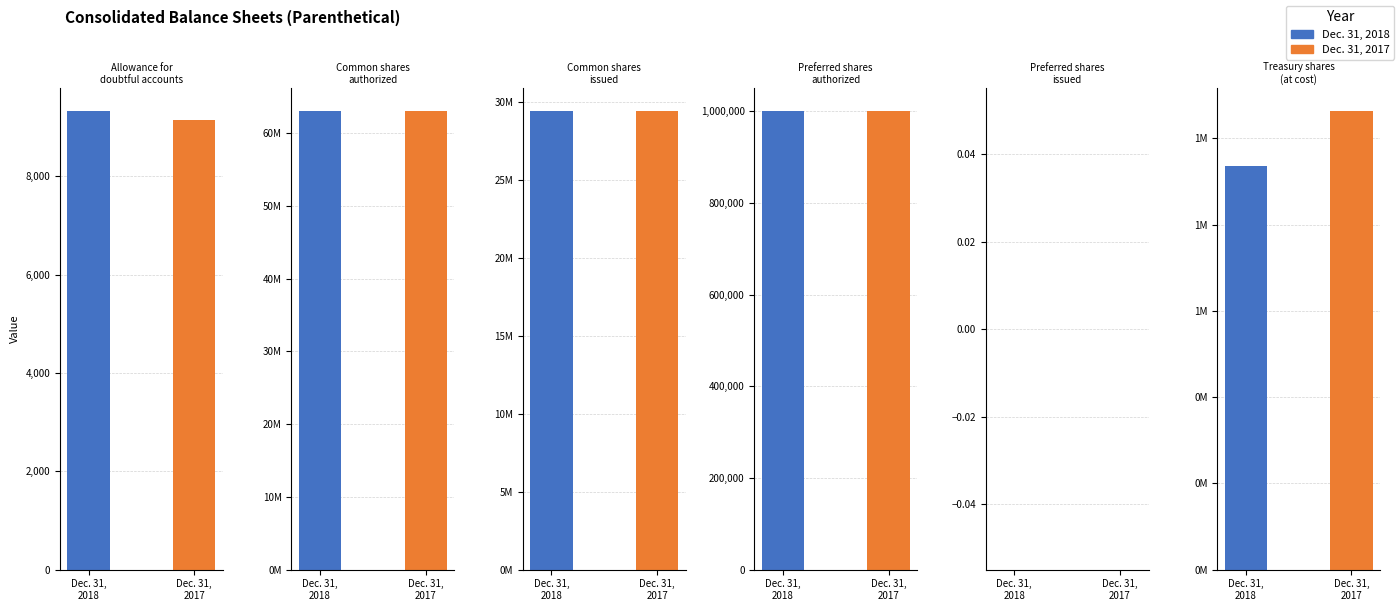

How many data points does each series have?

6